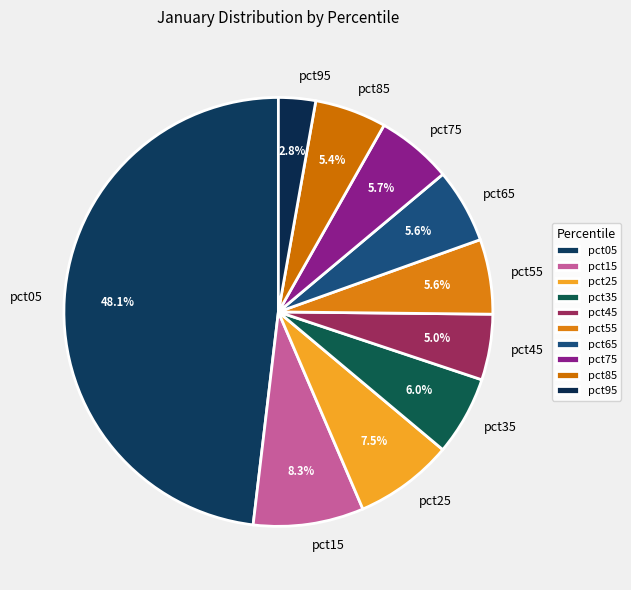

To the nearest percent, what portion does pct75 represent?

6%